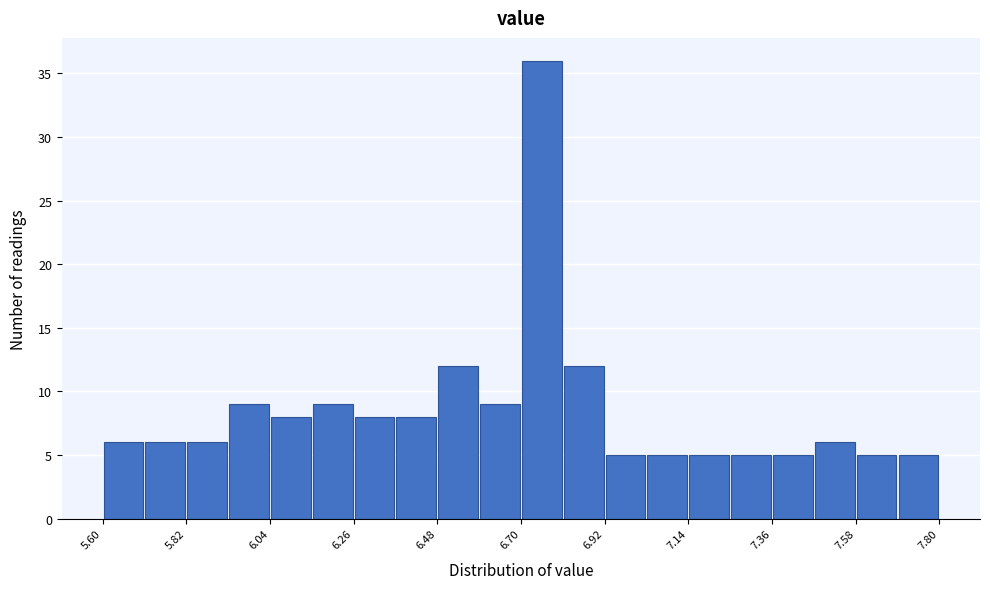

Around what value on the x-axis is the tallest bar? Give the approximate position of its centre, as read against the axis.

6.75